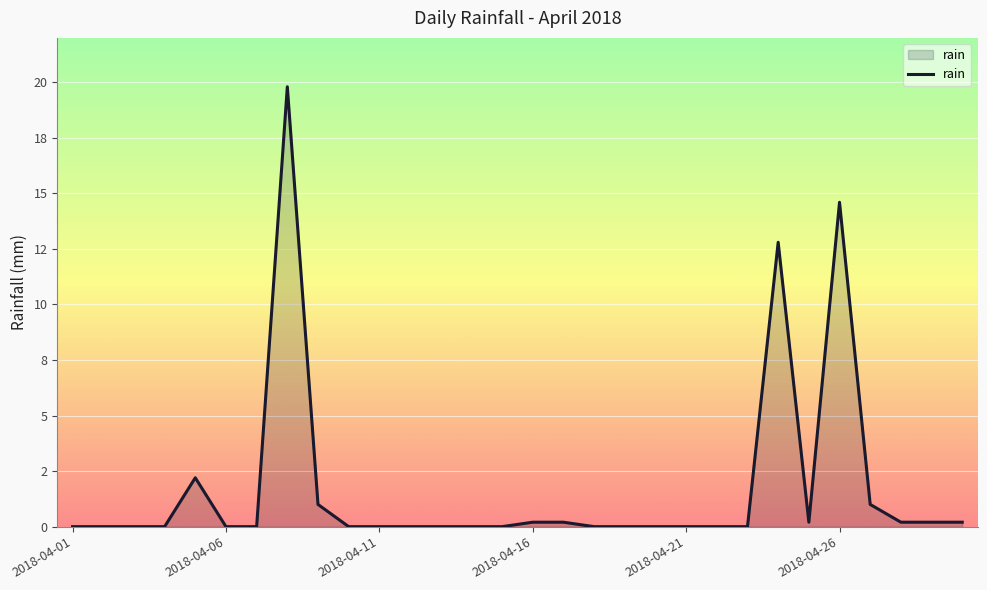

Is this an area chart (filled region under the line)?

Yes